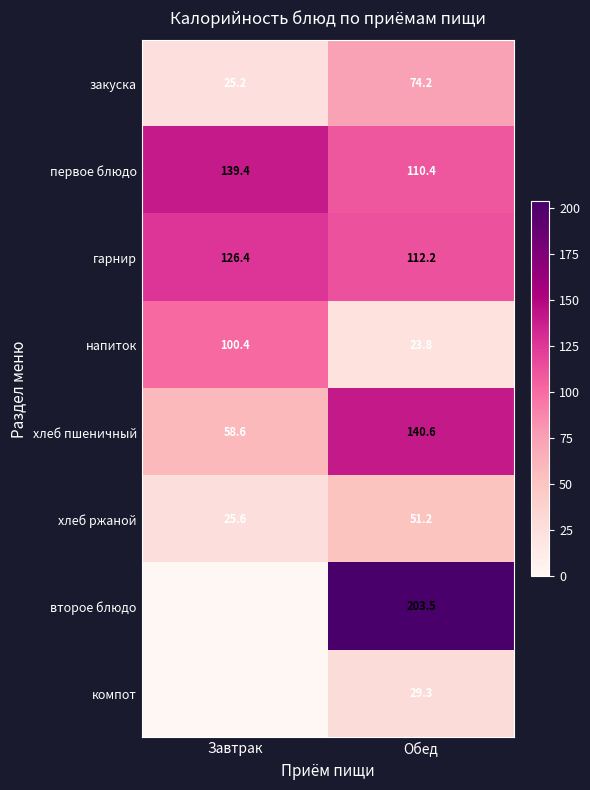

Where does the гарнир series first go above 126?

Завтрак